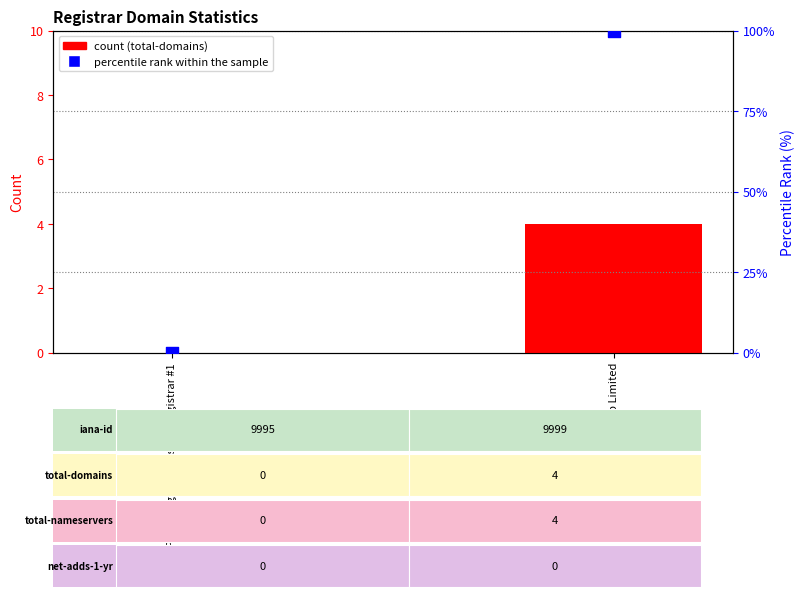

Which series has the largest total across all categories?

percentile rank within the sample